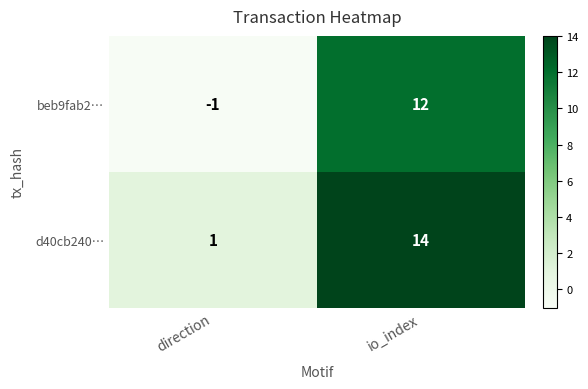

The value of beb9fab2… at io_index is 12. True or false?

True